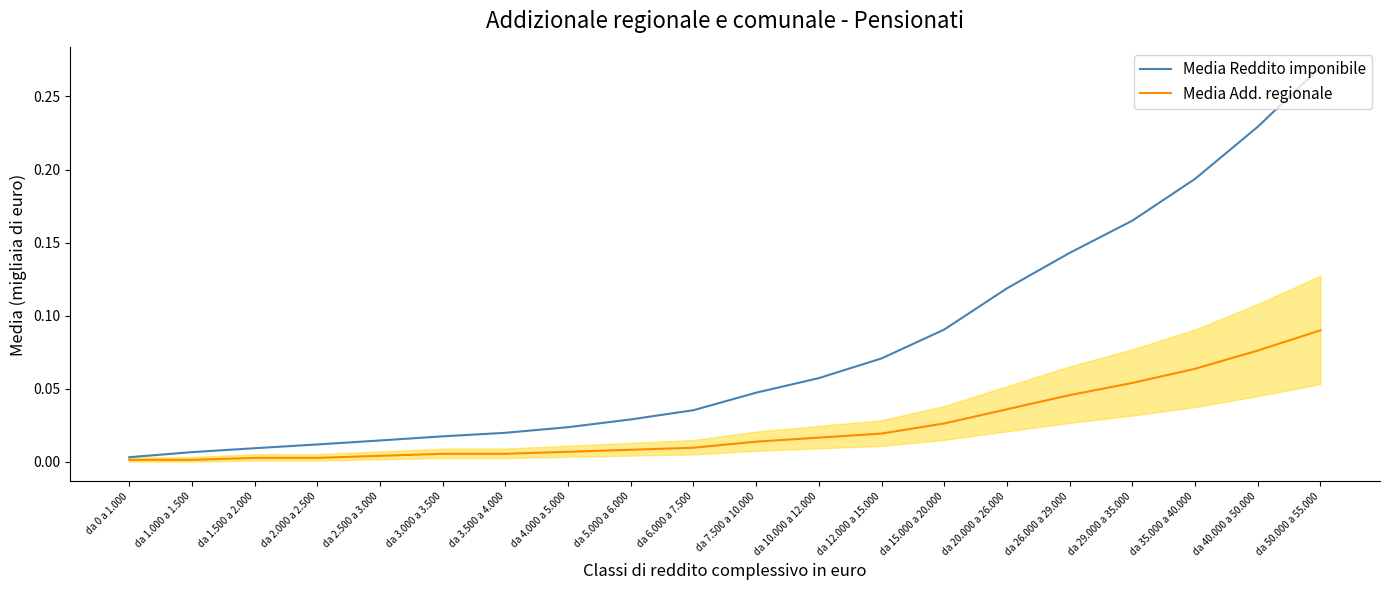

What is the value of the Media Reddito imponibile point at the 16th from the left?

0.1